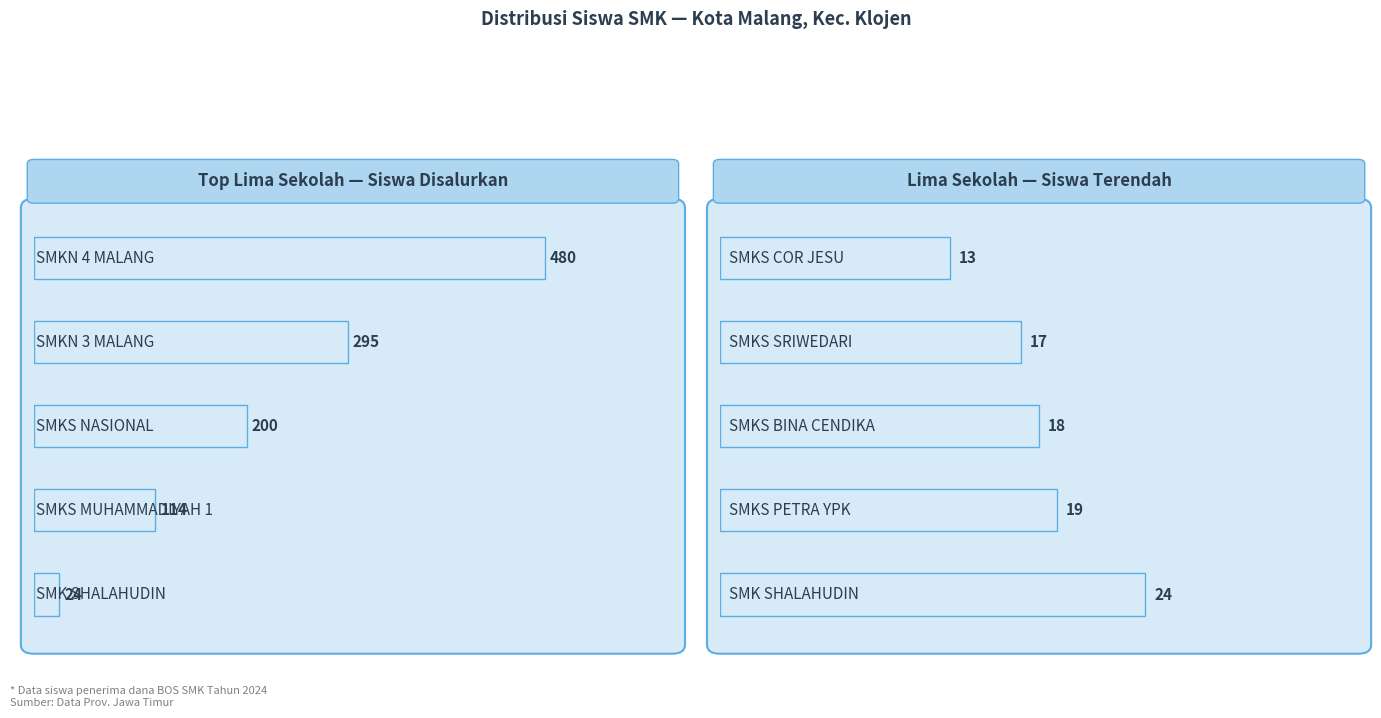

How many data points in Siswa Disalurkan are less than 200?

2